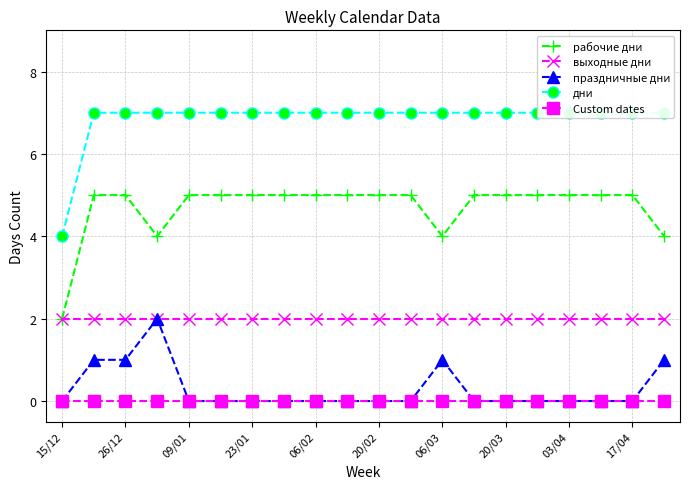

True or false: Custom dates and праздничные дни intersect in this chart.

False